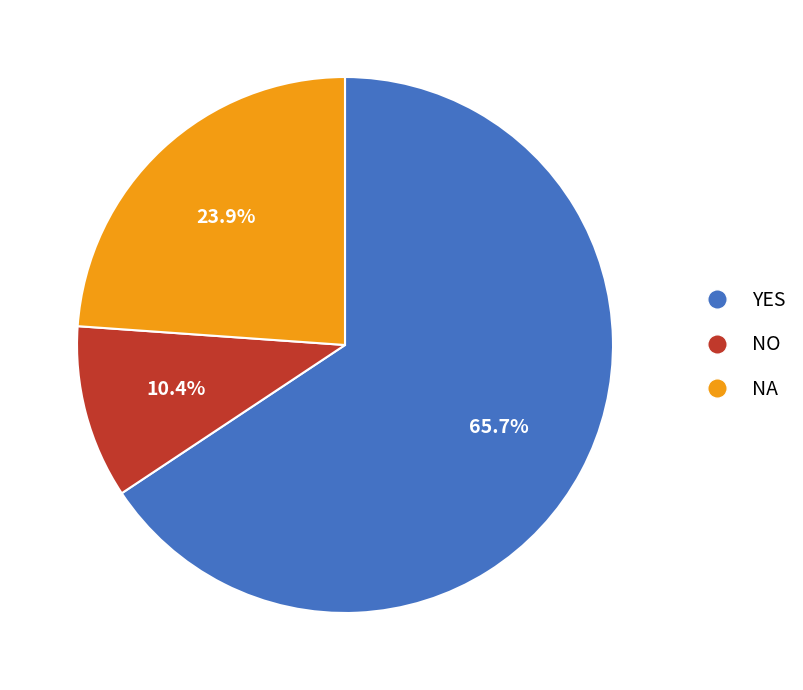

The NO slice represents 10% of the pie. True or false?

True